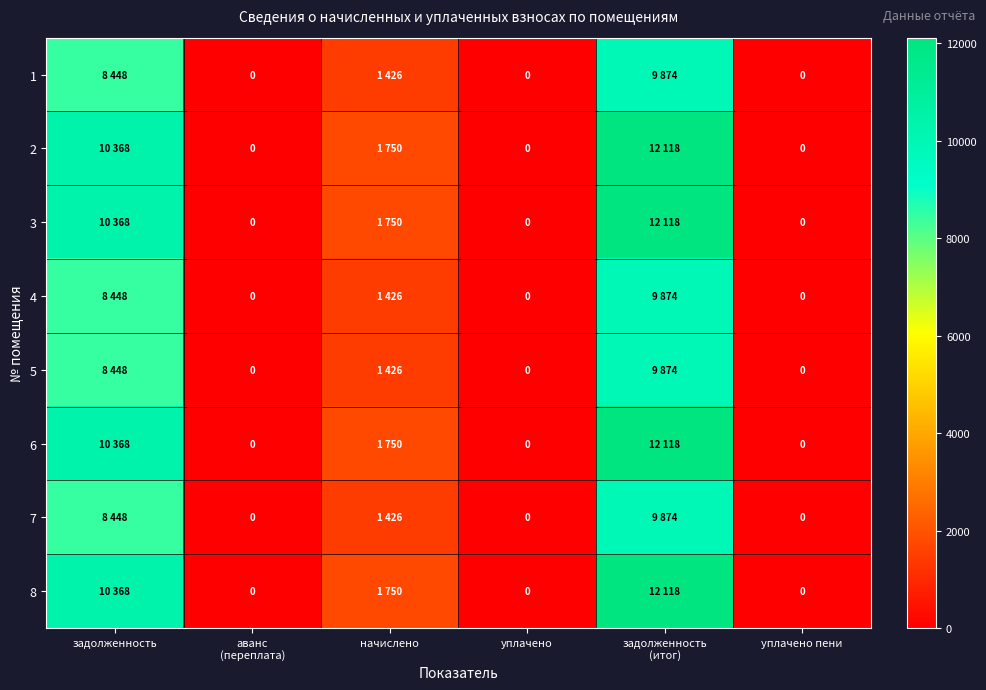

The 7 series shows 1425.6 at начислено. True or false?

True